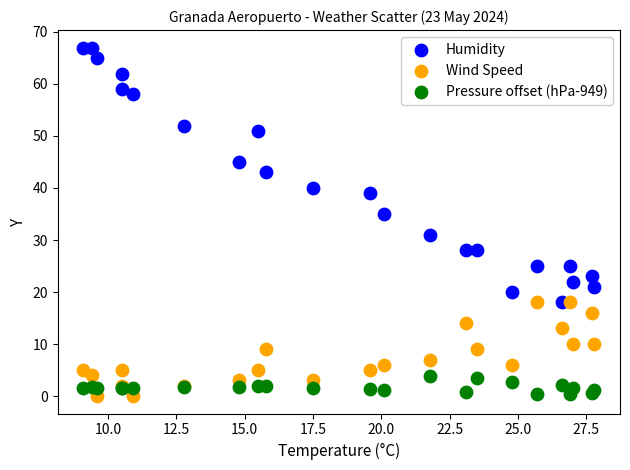

Which series reaches the maximum Y coordinate?

Humidity